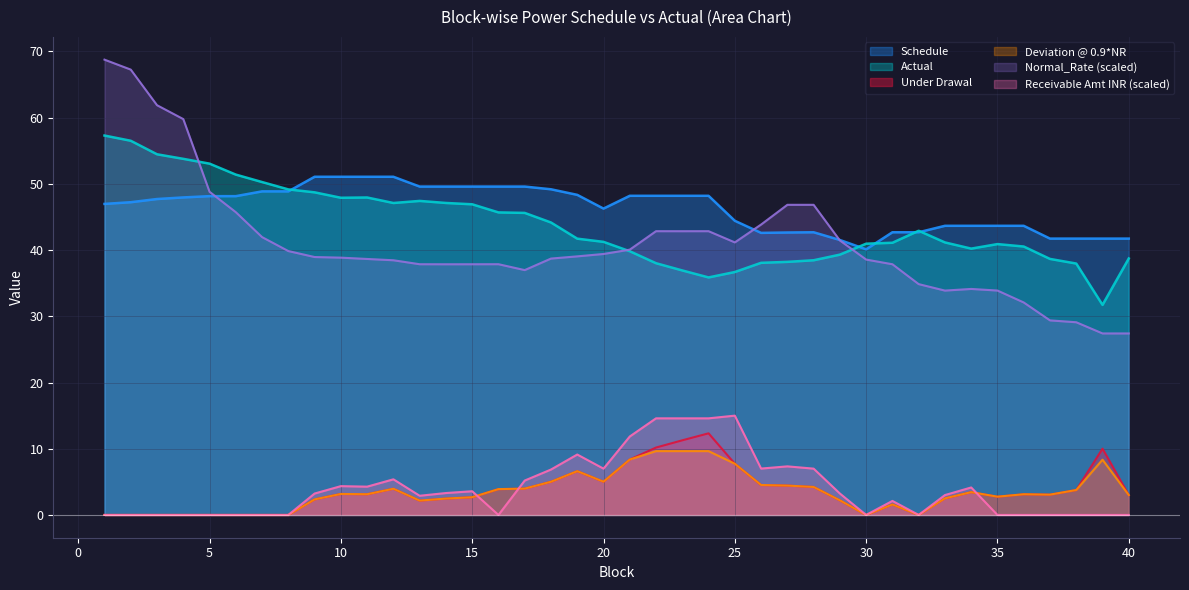

Reading left to right, list all the values displayed in this chart.

Schedule: 47.0	47.2	47.7	48.0	48.2	48.2	48.9	48.9	51.1	51.1	51.1	51.1	49.6	49.6	49.6	49.6	49.6	49.2	48.3	46.3	48.2	48.2	48.2	48.2	44.4	42.6	42.7	42.7	41.5	40.1	42.7	42.7	43.7	43.7	43.7	43.7	41.7	41.7	41.7	41.7
Actual: 57.3	56.5	54.5	53.8	53.1	51.4	50.3	49.2	48.7	47.9	47.9	47.1	47.4	47.1	46.9	45.7	45.6	44.2	41.7	41.2	39.8	38.0	36.9	35.9	36.7	38.1	38.2	38.5	39.3	41.0	41.1	42.9	41.2	40.2	40.9	40.5	38.7	38.0	31.7	38.7
Under Drawal: 0.0	0.0	0.0	0.0	0.0	0.0	0.0	0.0	2.4	3.2	3.1	4.0	2.2	2.5	2.7	3.9	4.0	5.0	6.6	5.0	8.4	10.2	11.3	12.3	7.7	4.5	4.4	4.2	2.2	0.0	1.6	0.0	2.5	3.4	2.8	3.1	3.1	3.8	10.0	3.0
Deviation @ 0.9*NR: 0.0	0.0	0.0	0.0	0.0	0.0	0.0	0.0	2.4	3.2	3.1	4.0	2.2	2.5	2.7	3.9	4.0	5.0	6.6	5.0	8.4	9.6	9.6	9.6	7.7	4.5	4.4	4.2	2.2	0.0	1.6	0.0	2.5	3.4	2.8	3.1	3.1	3.8	8.3	3.0
Normal_Rate: 68.8	67.3	61.9	59.8	48.8	45.7	42.0	39.9	39.0	38.9	38.7	38.5	37.9	37.9	37.9	37.9	37.0	38.7	39.1	39.4	40.1	42.9	42.9	42.9	41.2	43.9	46.8	46.8	41.5	38.6	37.9	34.9	33.9	34.1	33.9	32.1	29.4	29.1	27.4	27.4
Receivable Amount in INR: 0.0	0.0	0.0	0.0	0.0	0.0	0.0	0.0	3.2	4.4	4.3	5.4	2.9	3.3	3.6	0.0	5.2	6.9	9.1	7.0	11.9	14.6	14.6	14.6	15.0	7.0	7.3	7.0	3.2	0.0	2.1	0.0	3.0	4.2	0.0	0.0	0.0	0.0	0.0	0.0